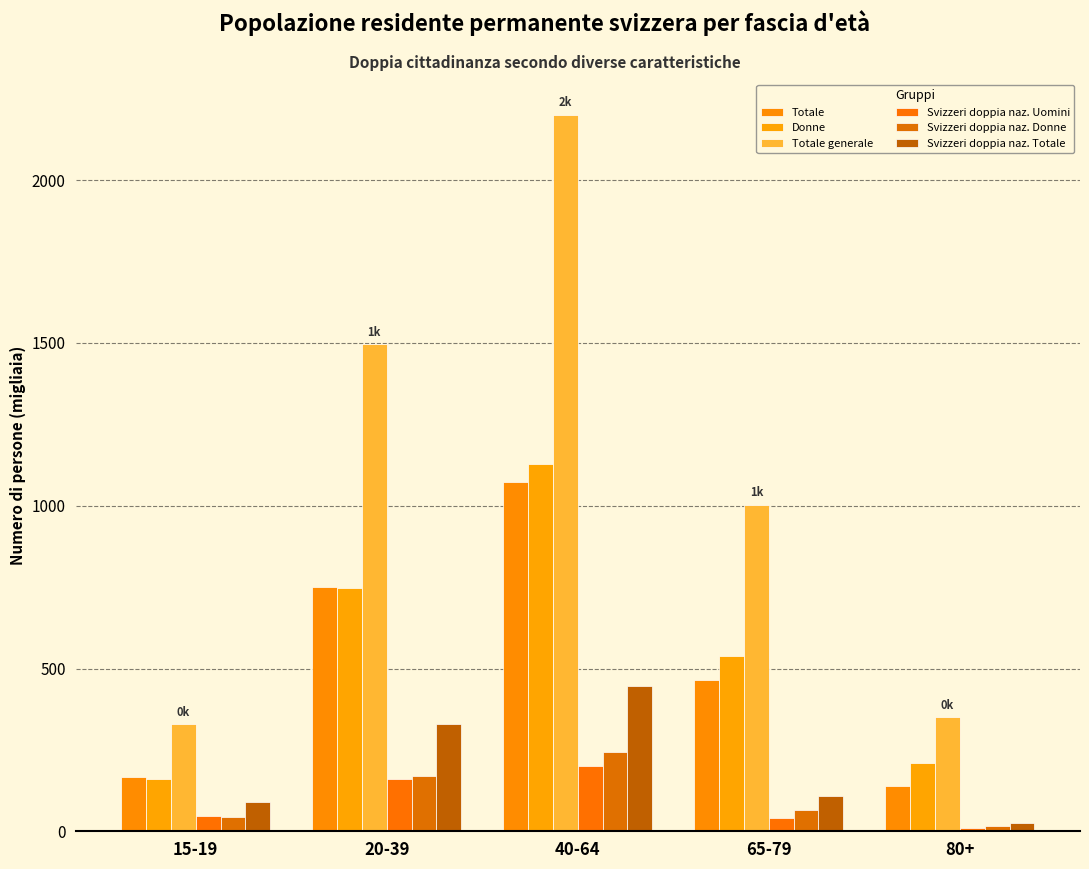

What position from the right is 65-79?

2